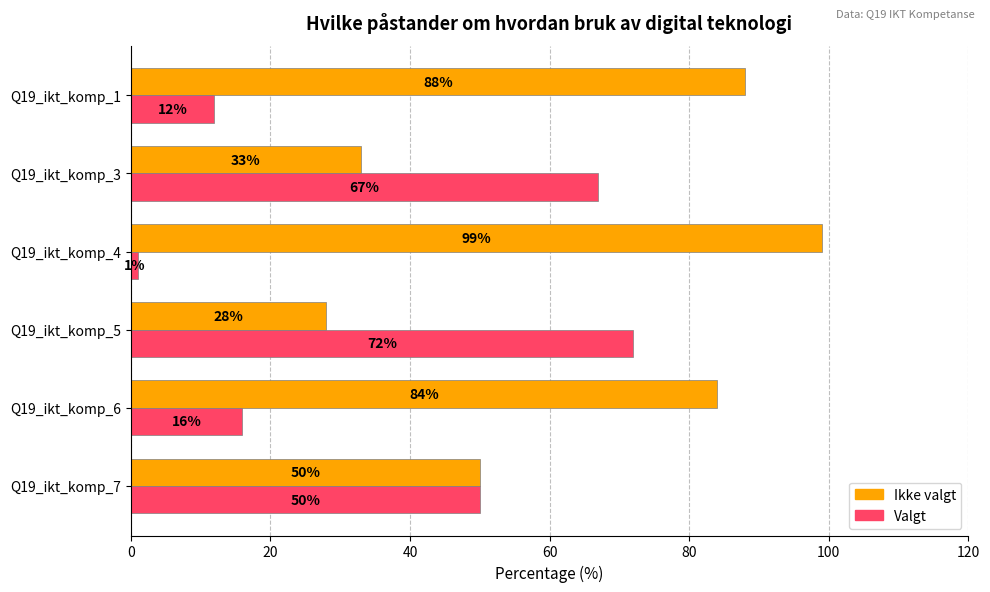

List the series in order of their overall mean, lowest first.

Valgt, Ikke valgt